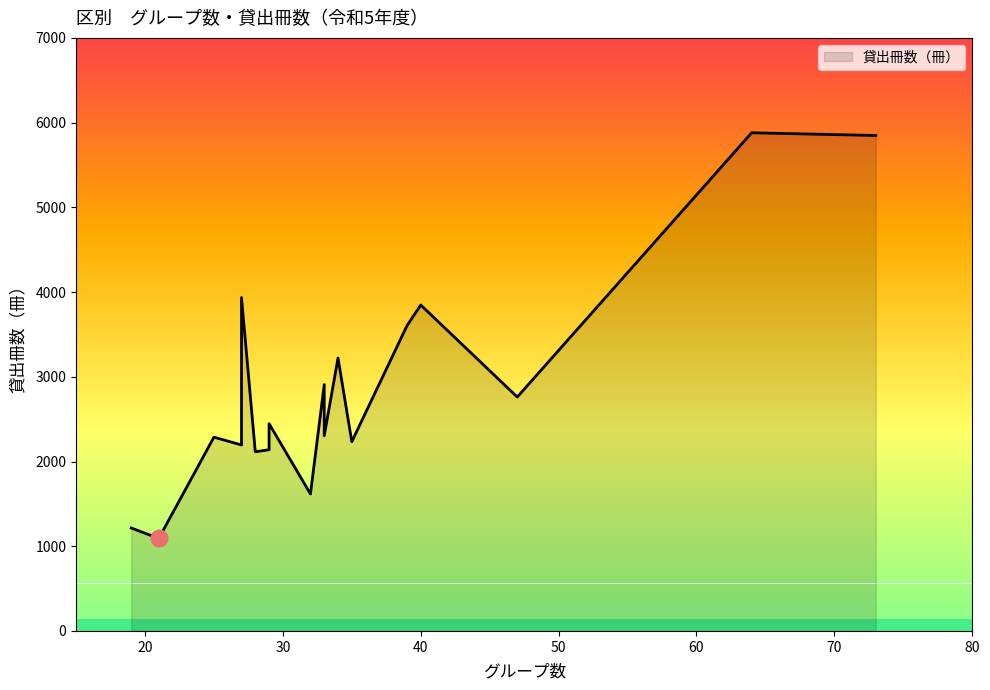

Does the chart display data point markers on the line(s)?

No